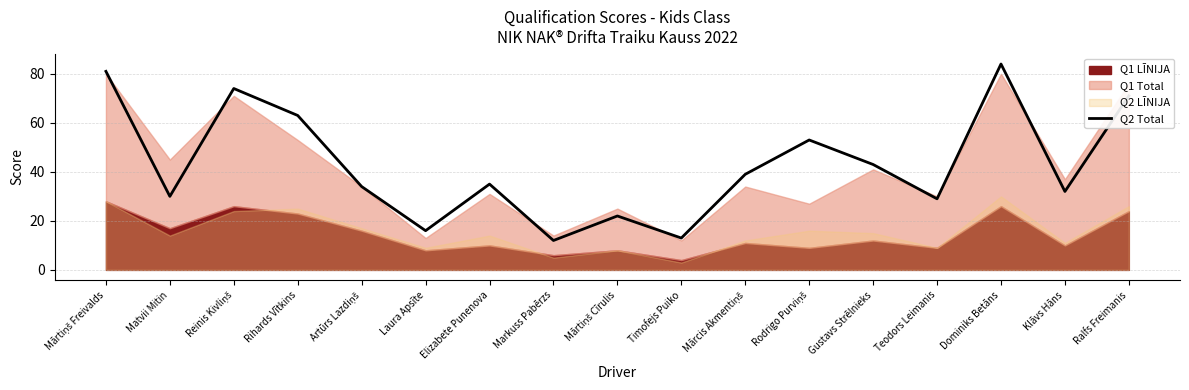

How many lines are shown in the chart?

1